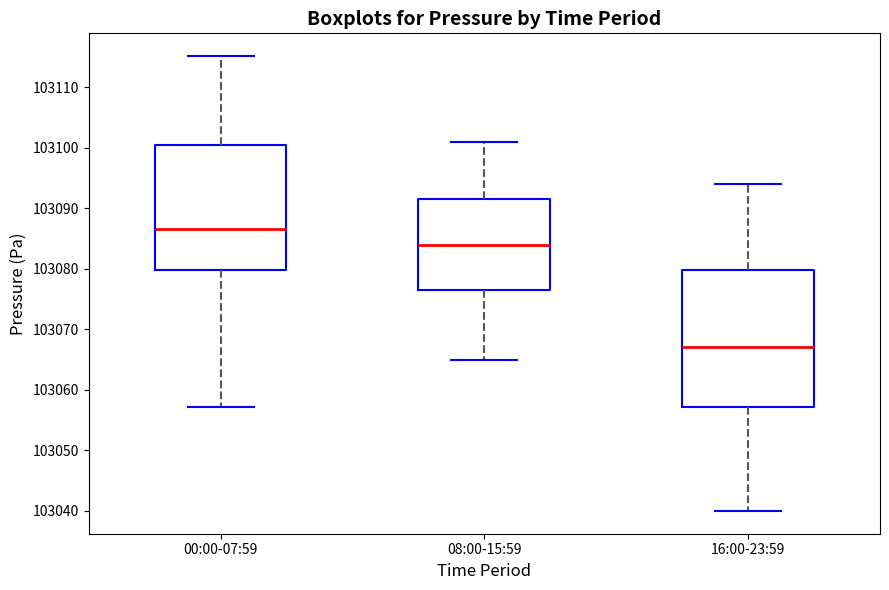

Which box's median line is the highest?

00:00-07:59